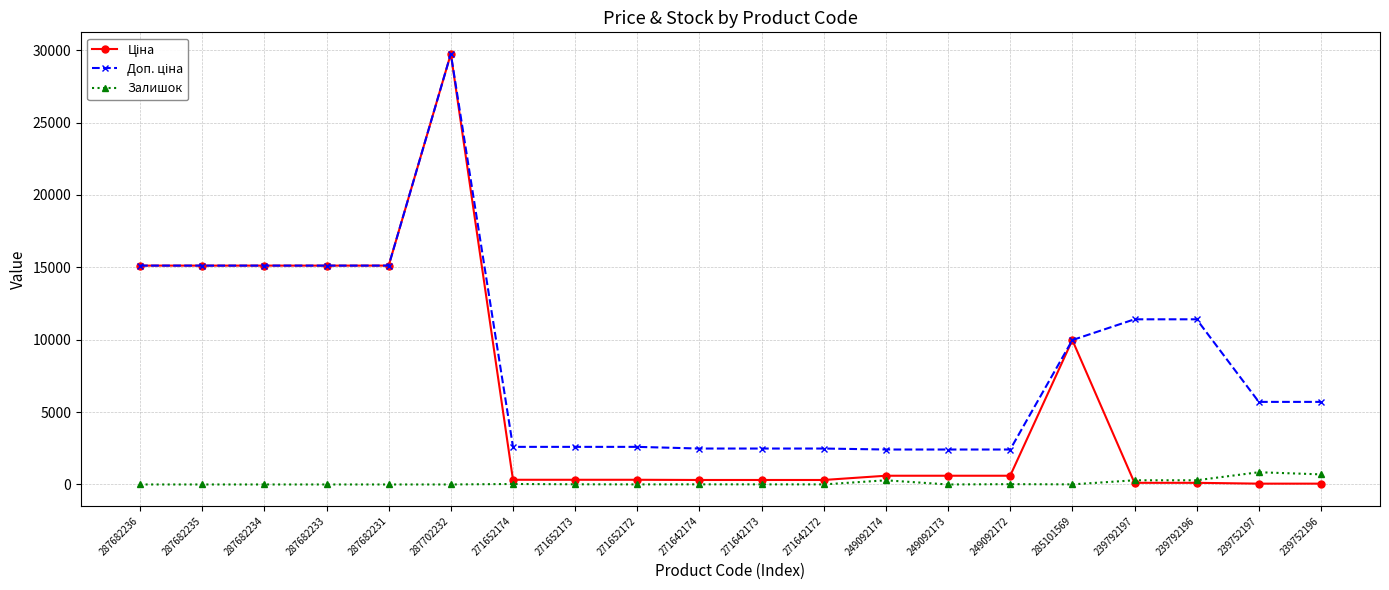

How many data points does each series have?

20